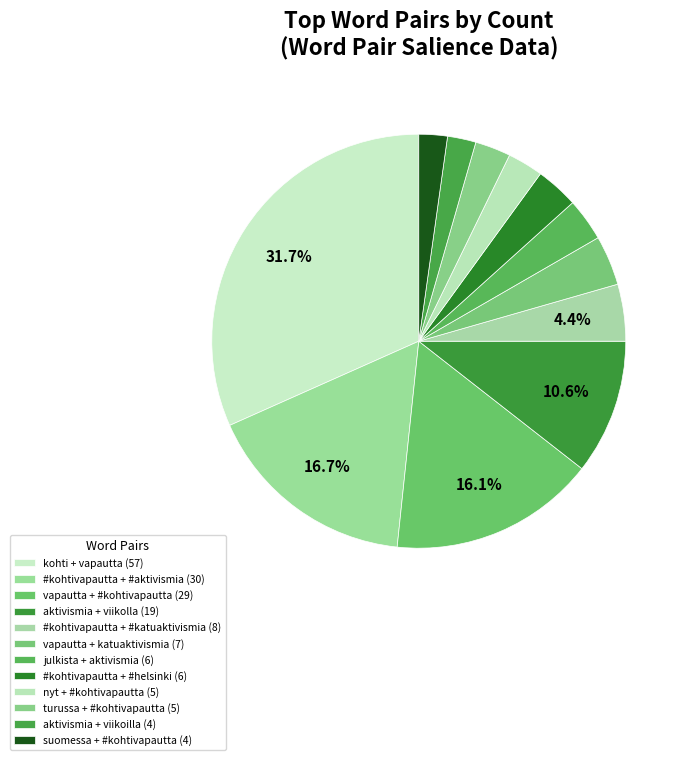

How many slices are in this pie chart?

12